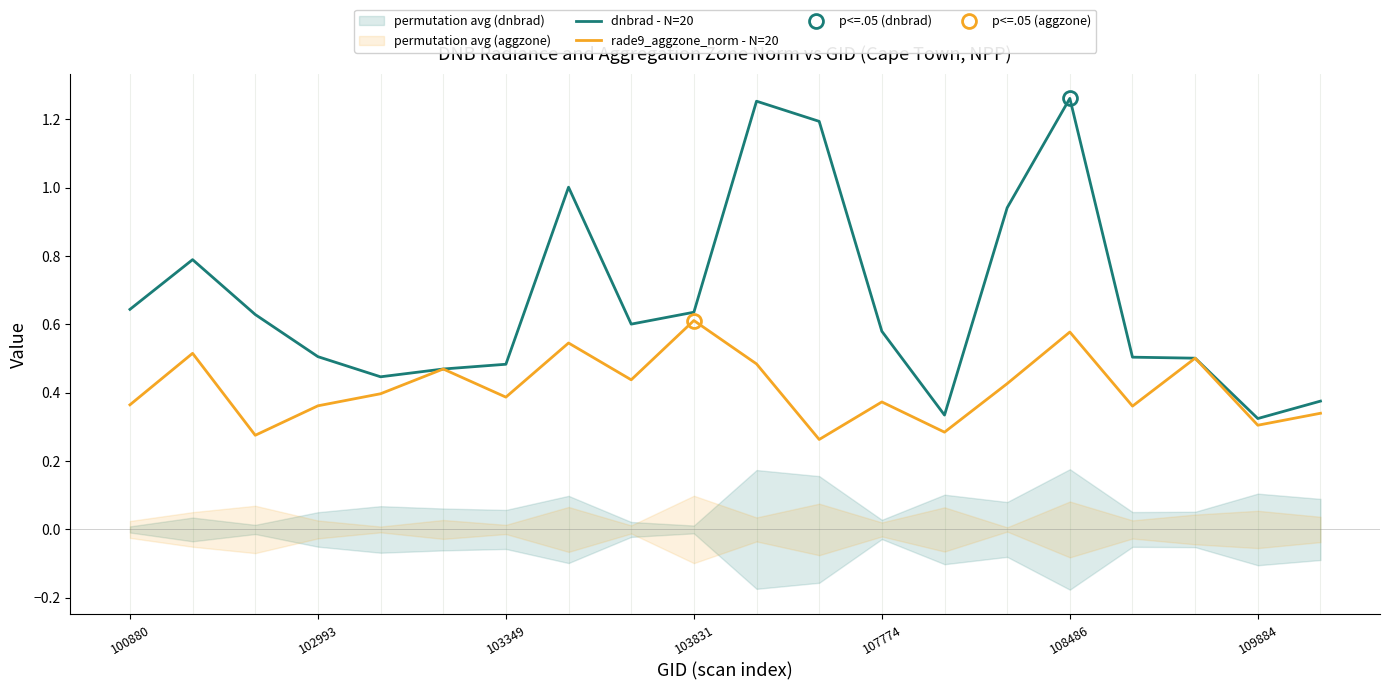

What is the average value of the dnbrad - N=20 series?

0.7